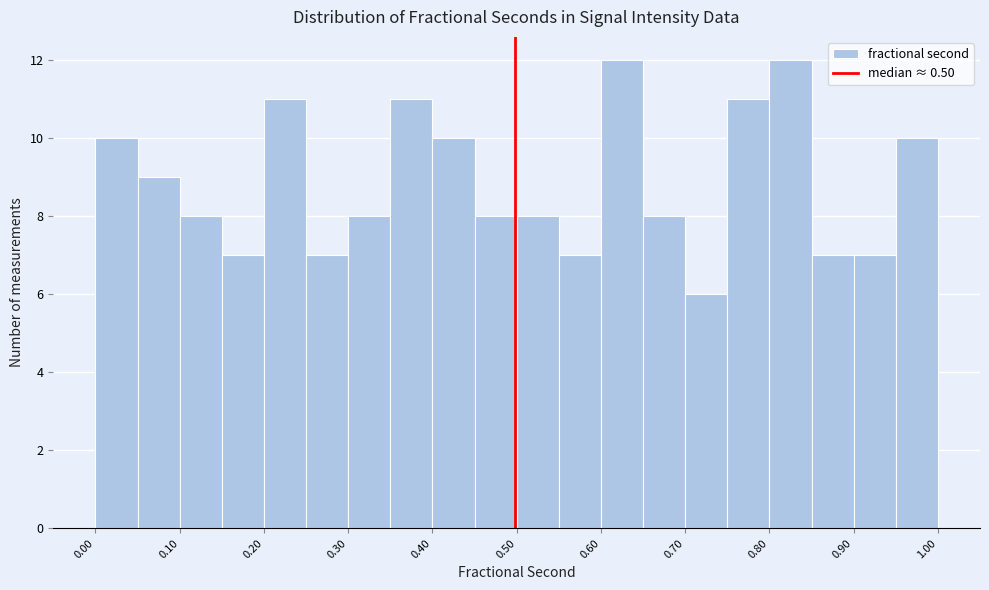

Reading left to right, transcribe this chart: for each bar, give the range it covers on the x-axis and its height. Neither the bar edges nor the heights are printed on the chart, so give them approximately, as read against the axes.

0.00 to 0.05: 10
0.05 to 0.10: 9
0.10 to 0.15: 8
0.15 to 0.20: 7
0.20 to 0.25: 11
0.25 to 0.30: 7
0.30 to 0.35: 8
0.35 to 0.40: 11
0.40 to 0.45: 10
0.45 to 0.50: 8
0.50 to 0.55: 8
0.55 to 0.60: 7
0.60 to 0.65: 12
0.65 to 0.70: 8
0.70 to 0.75: 6
0.75 to 0.80: 11
0.80 to 0.85: 12
0.85 to 0.90: 7
0.90 to 0.95: 7
0.95 to 1.00: 10